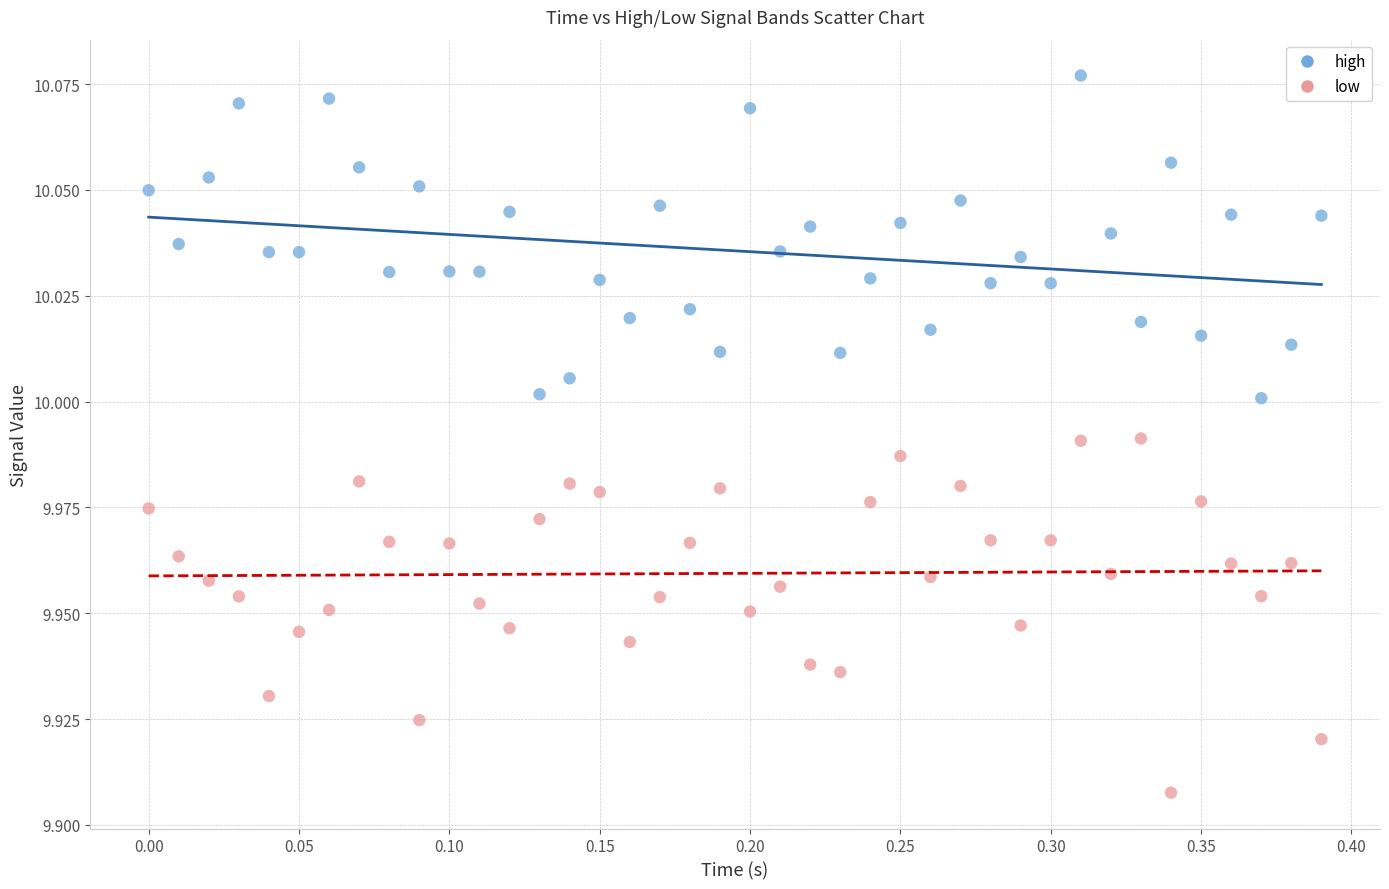

Which series contains the lowest Y value?

low